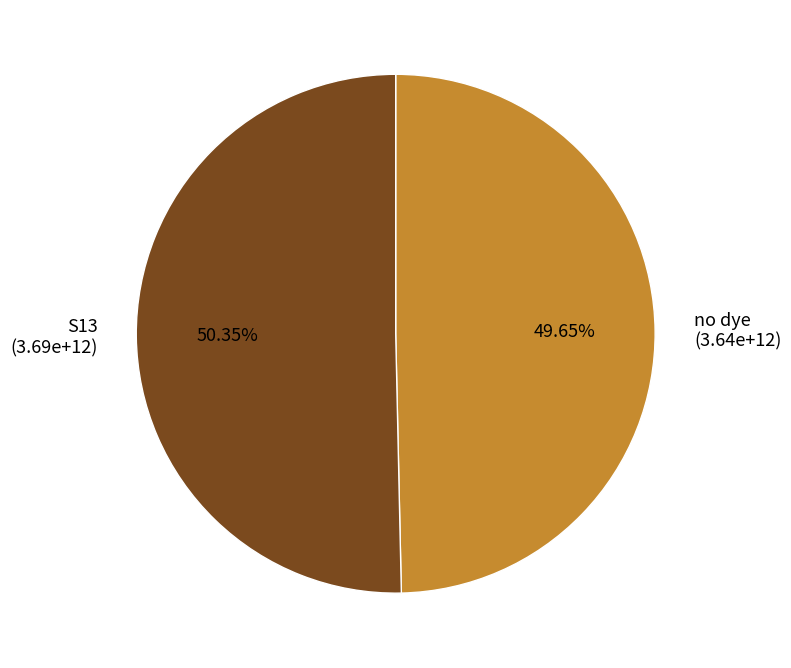

Is there a majority slice in this chart?

Yes